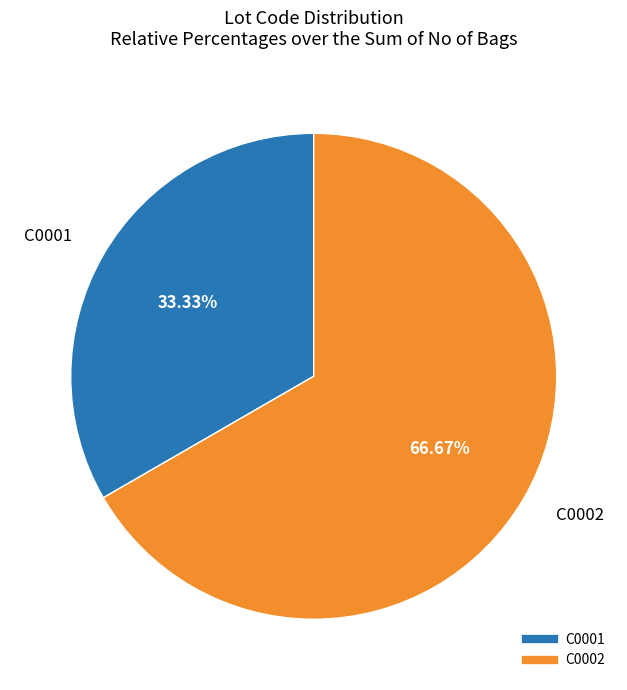

The C0001 slice represents 33% of the pie. True or false?

True